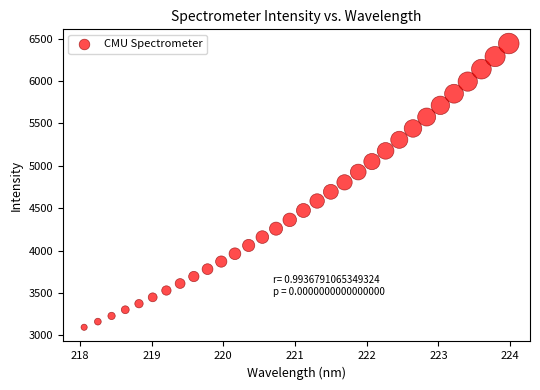

What is the range of Y values (max minus min)?

3347.7